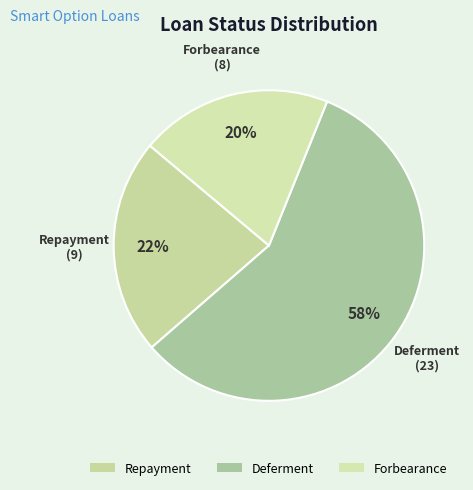

How many segments does this pie chart have?

3